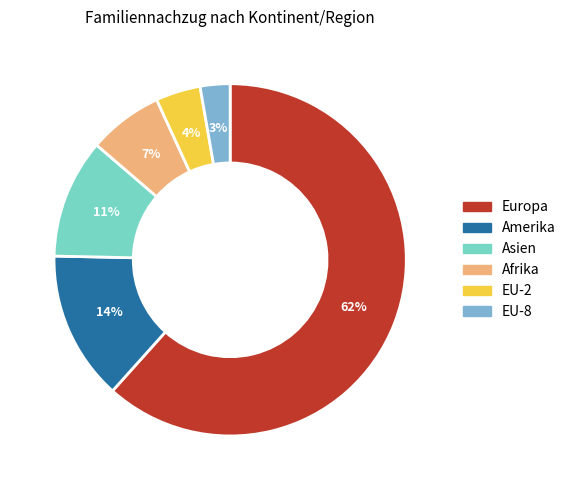

How many slices are in this pie chart?

6